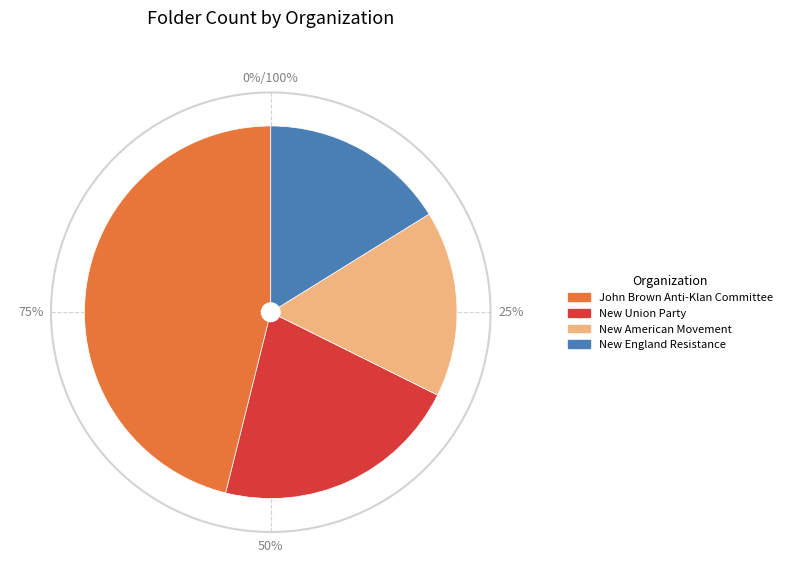

True or false: John Brown Anti-Klan Committee accounts for 46% of the total.

True